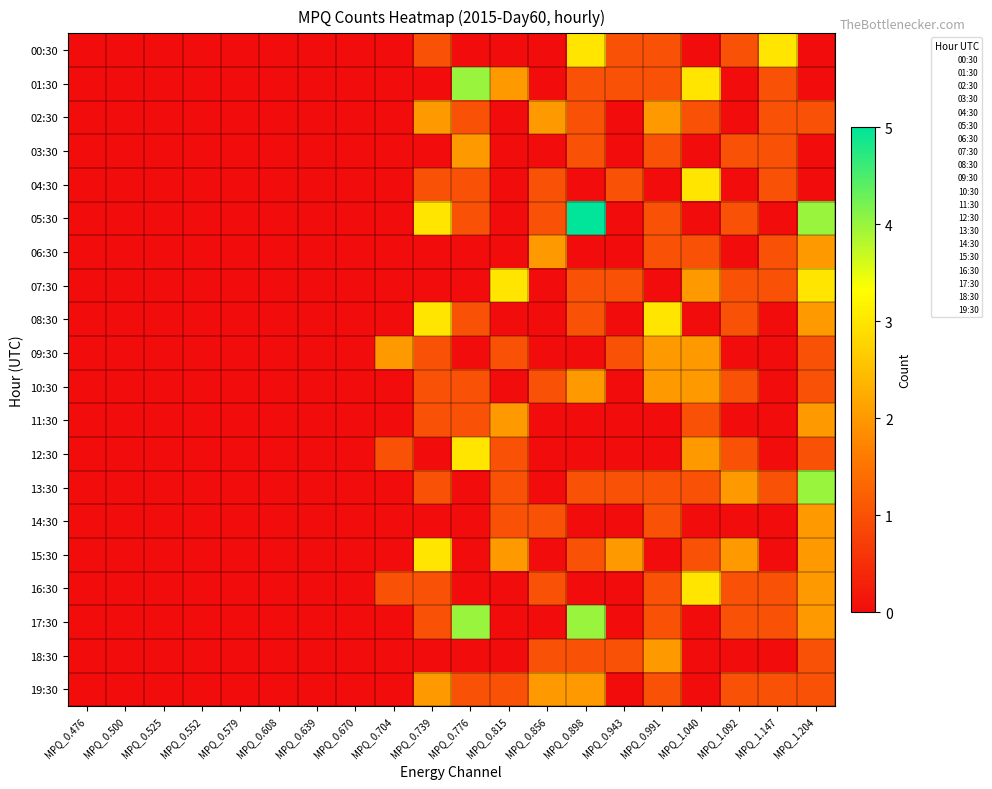

List the series in order of their peak value, highest first.

05:30, 01:30, 13:30, 17:30, 00:30, 04:30, 07:30, 08:30, 12:30, 15:30, 16:30, 02:30, 03:30, 06:30, 09:30, 10:30, 11:30, 14:30, 18:30, 19:30